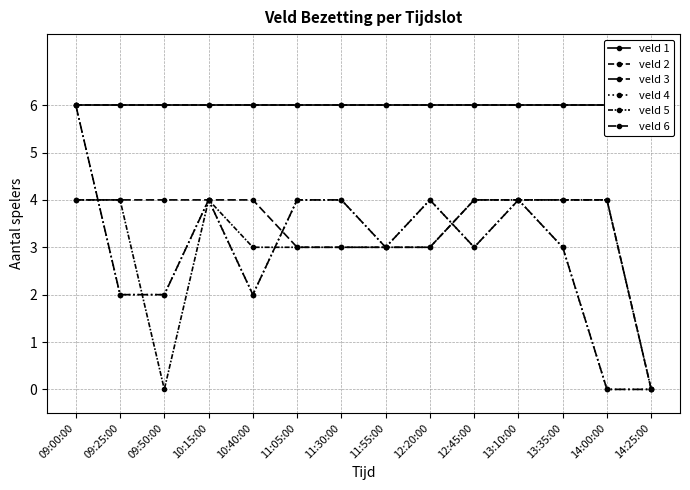

How many data points does each series have?

14